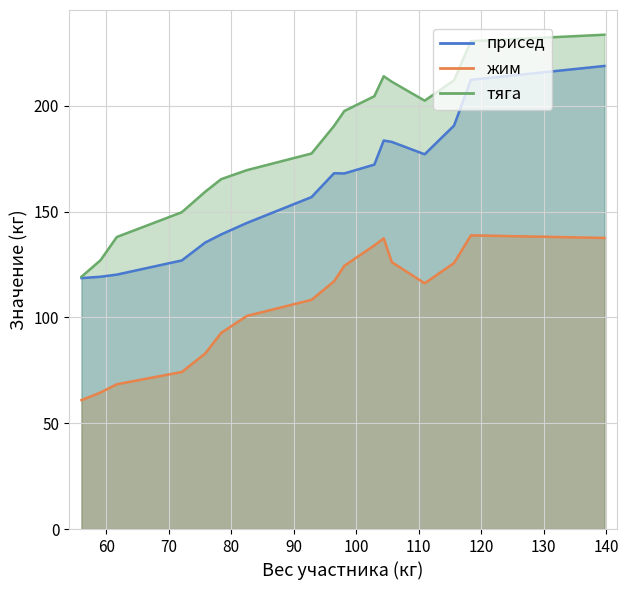

Which series has the largest total across all categories?

тяга